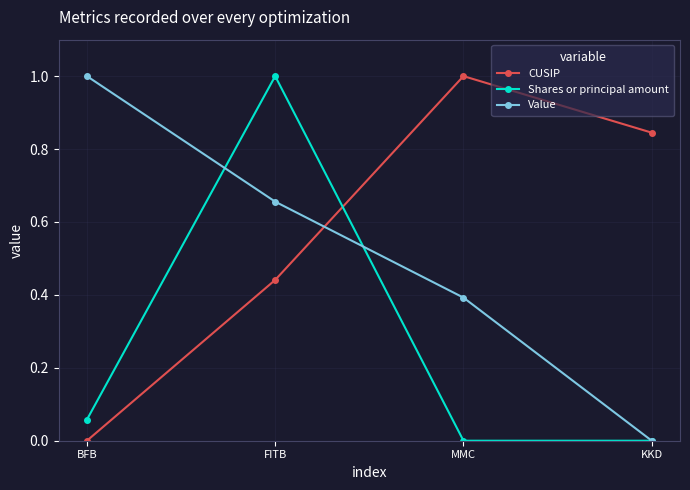

What is the difference between the highest and lowest values at MMC?

1.0